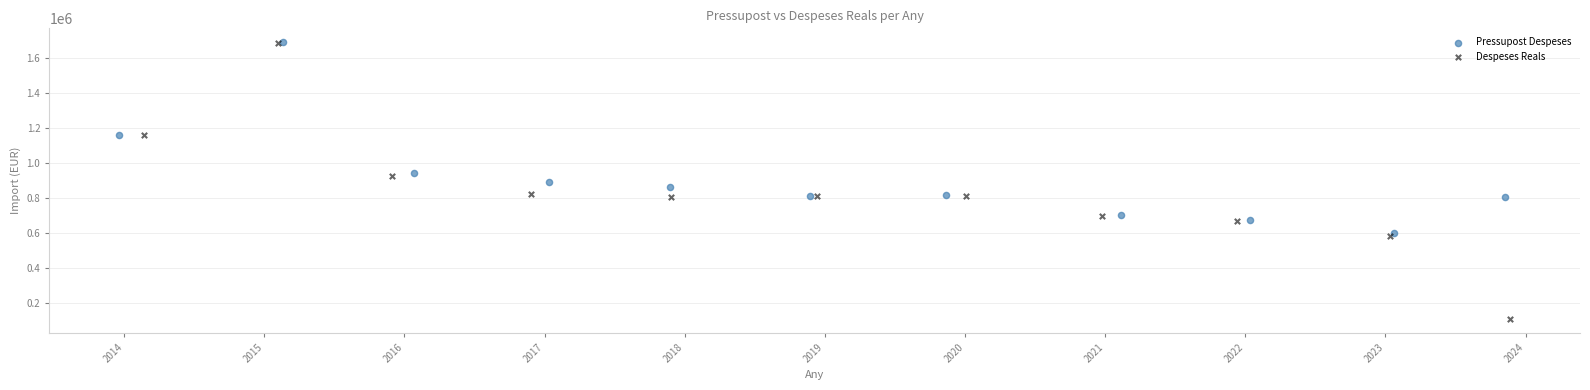

Which series has the largest Y range (max minus min)?

Despeses Reals